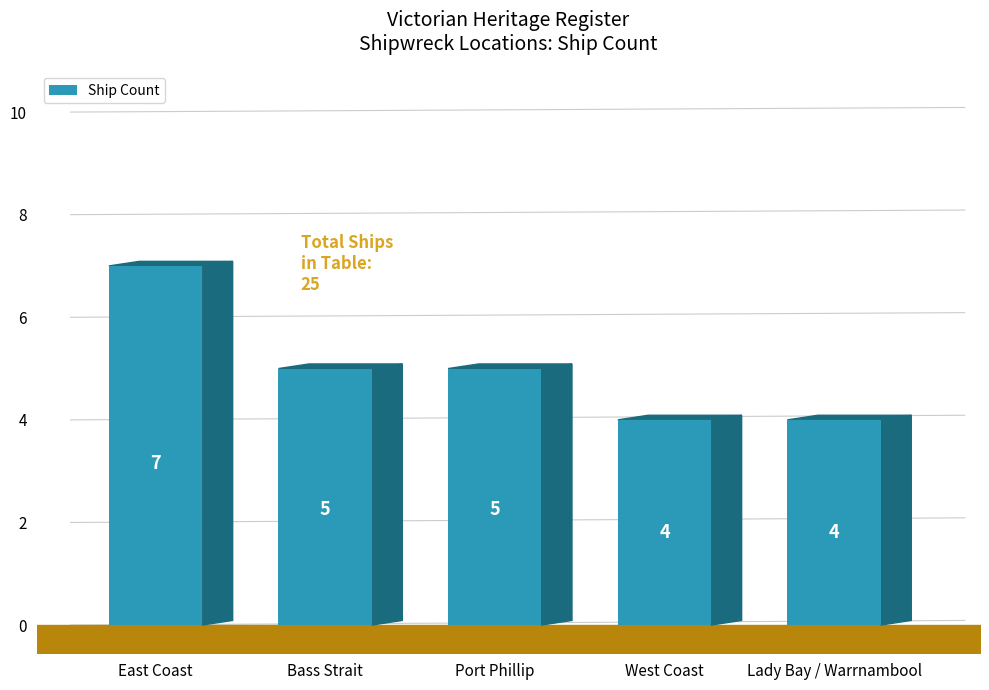

Between Port Phillip and East Coast, which is larger?

East Coast